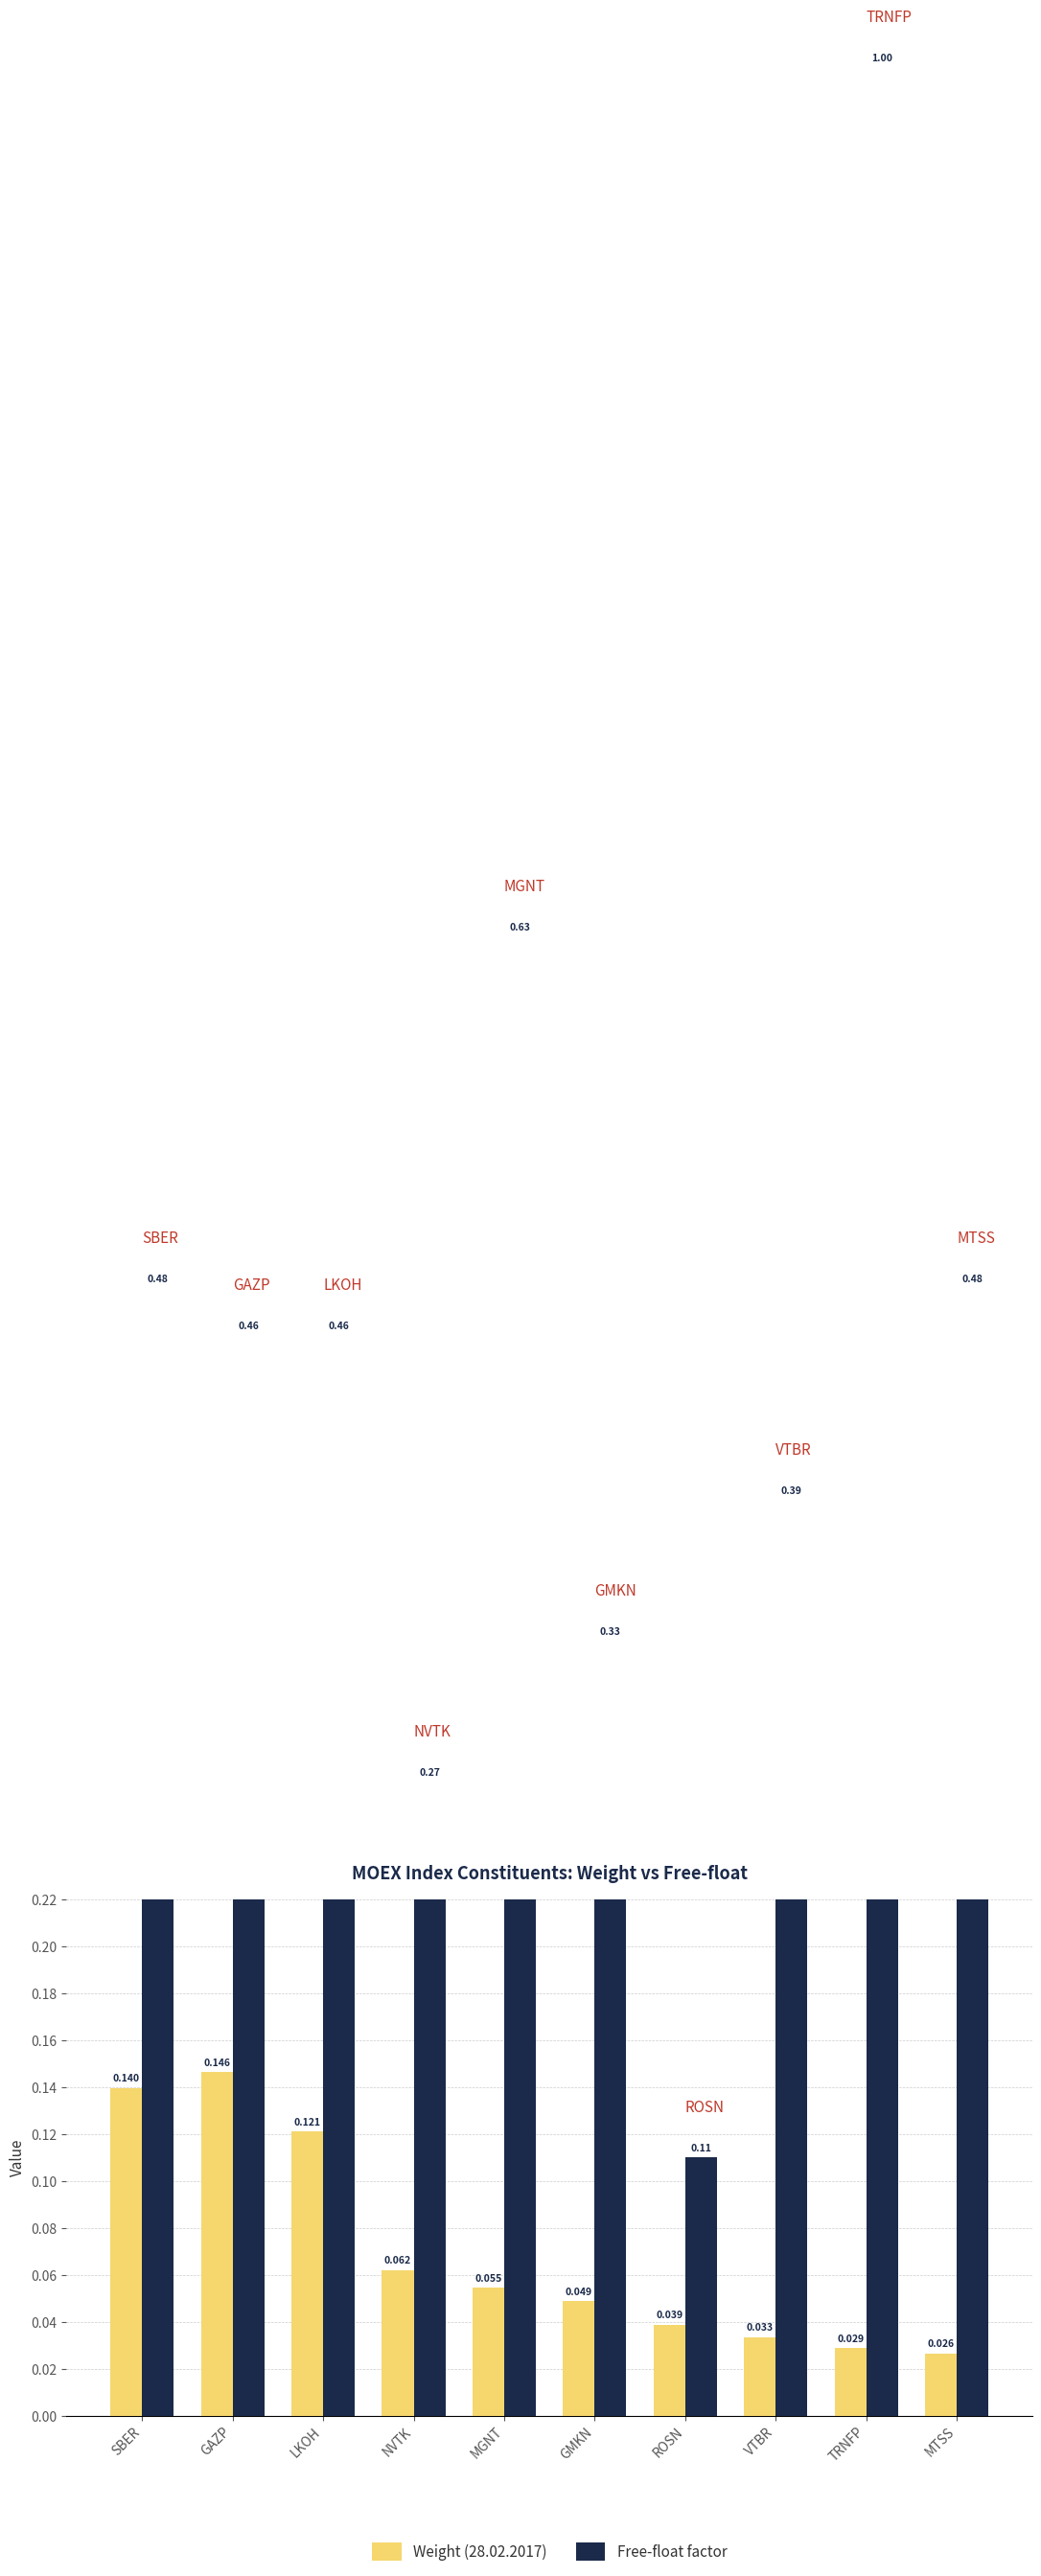

At which label does Weight (28.02.2017) reach its peak?

GAZP